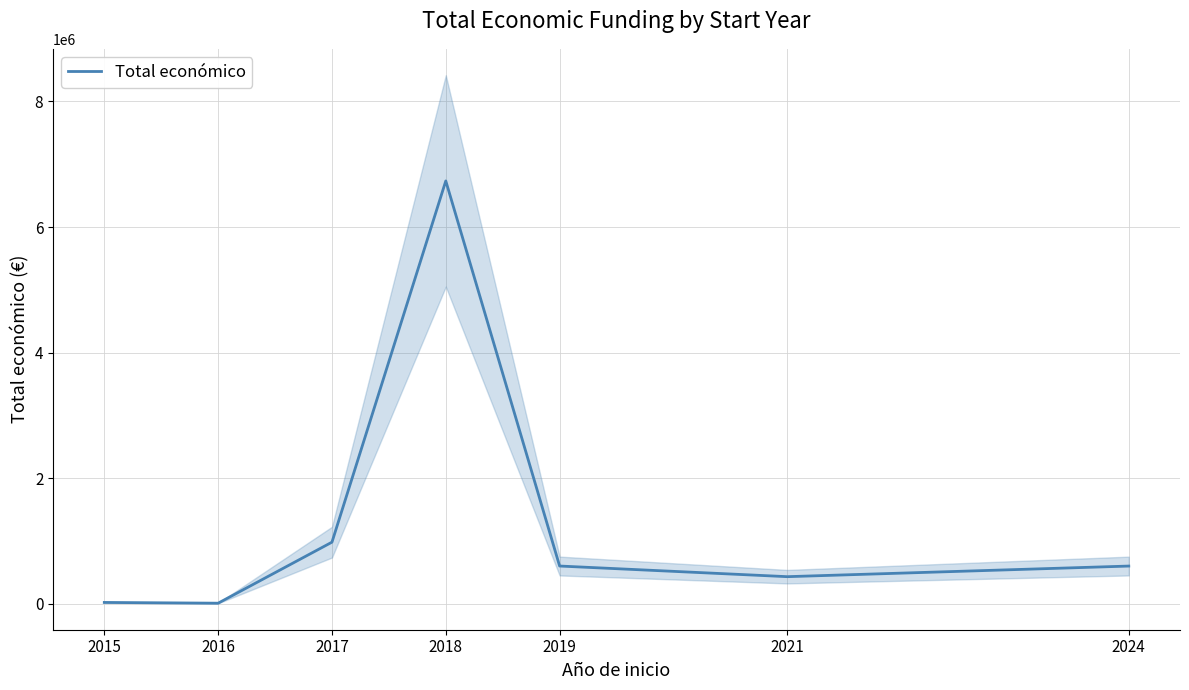

Where is the first local maximum?

2018